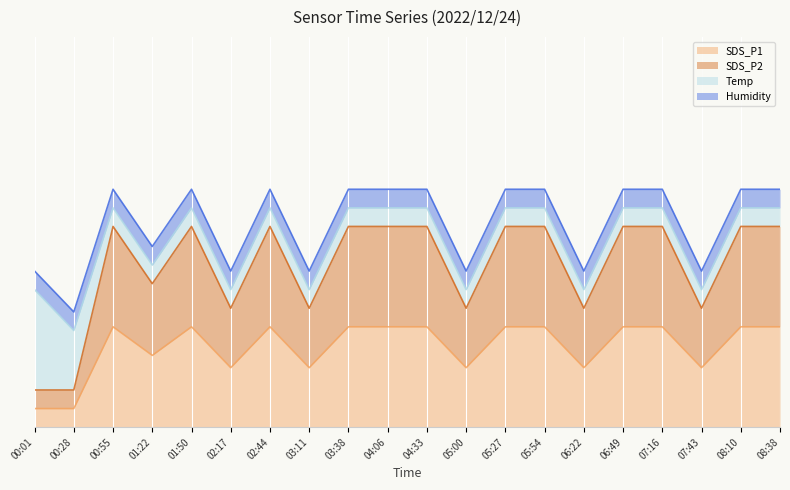

What is the minimum value shown in the chart?

0.1